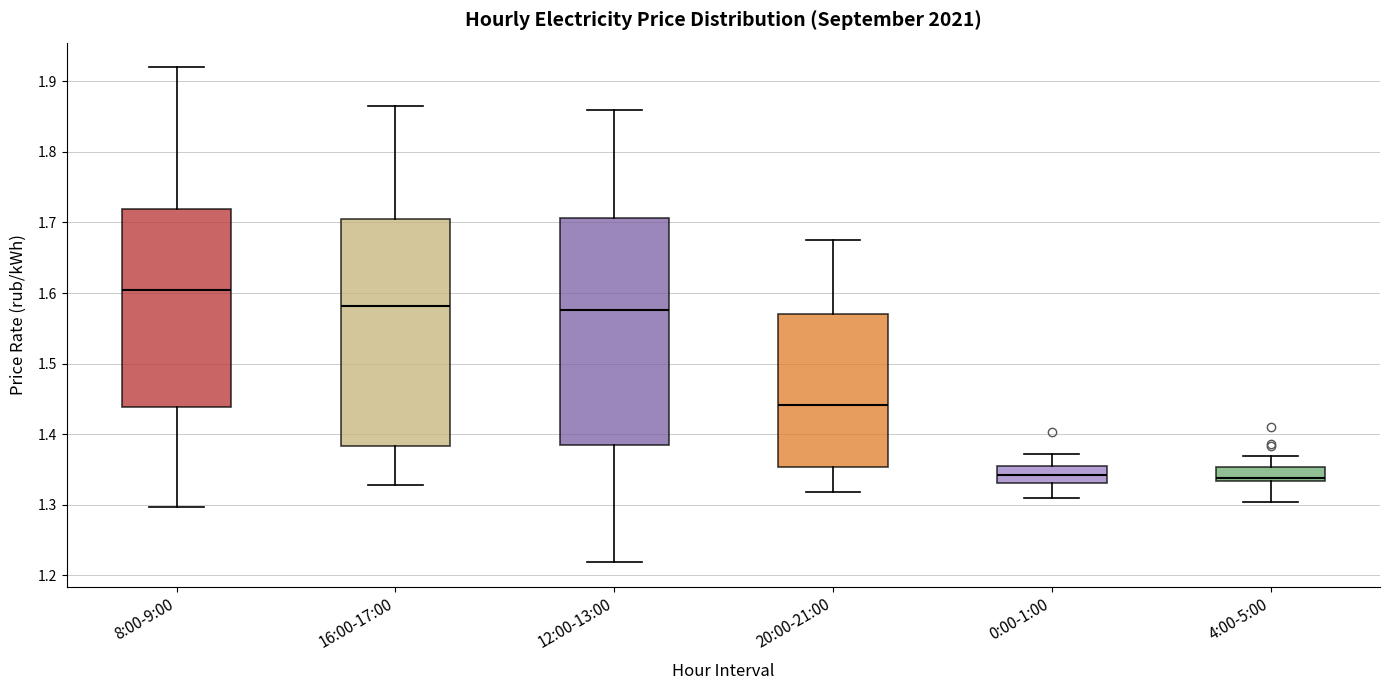

Reading left to right, read every box against the y-axis: the position of its median line, the range the box covers, and the ends of its whiskers. The values are not printed on the chart, so give them approximately, as read against the axis.

8:00-9:00: median 1.60, box 1.44 to 1.72, whiskers 1.30 to 1.92
16:00-17:00: median 1.58, box 1.38 to 1.70, whiskers 1.33 to 1.87
12:00-13:00: median 1.58, box 1.38 to 1.71, whiskers 1.22 to 1.86
20:00-21:00: median 1.44, box 1.35 to 1.57, whiskers 1.32 to 1.68
0:00-1:00: median 1.34, box 1.33 to 1.36, whiskers 1.31 to 1.37
4:00-5:00: median 1.34, box 1.33 to 1.35, whiskers 1.30 to 1.37